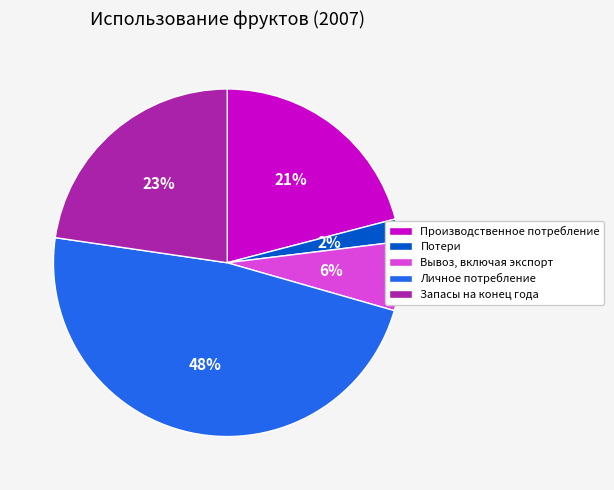

To the nearest percent, what is the difference between the Потери and Производственное потребление slice percentages?

19%